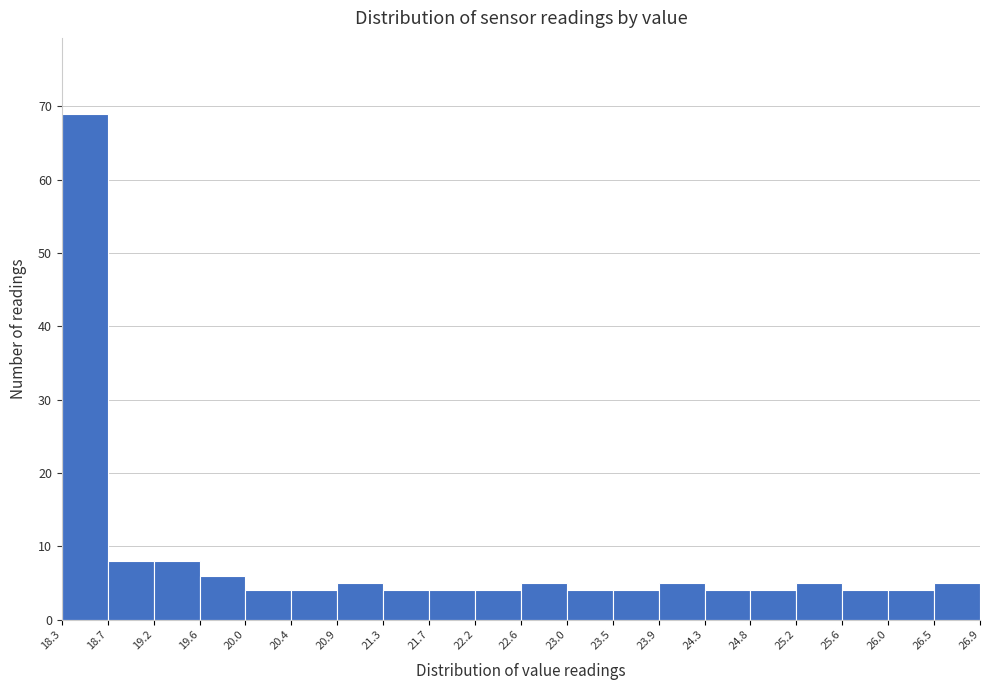

What is the height of the bar covering 23.5 to 23.9 on the x-axis? The values are not printed on the chart, so give them approximately, as read against the axis.

4